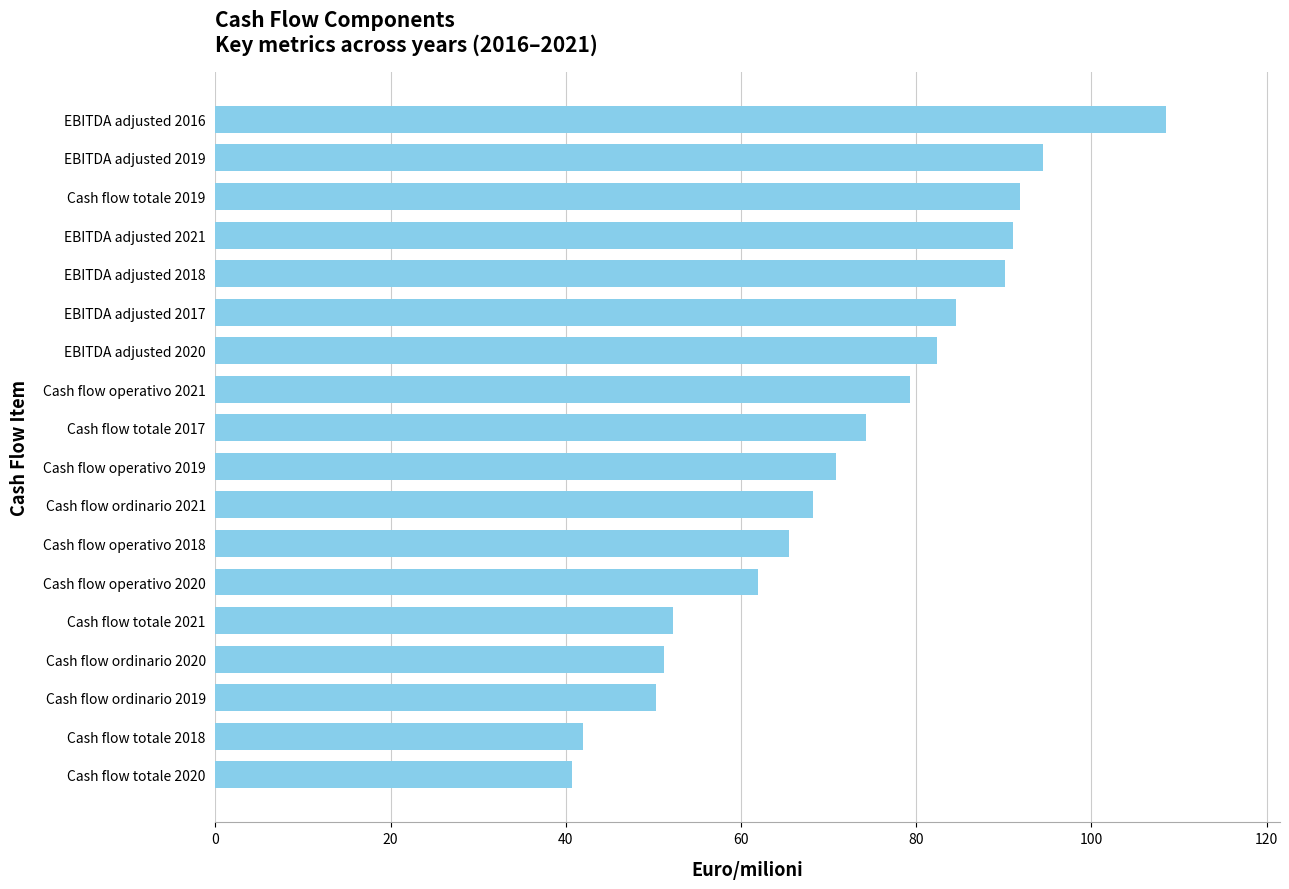

What is the sum of the values at Cash flow operativo 2018 and EBITDA adjusted 2018?

155.6